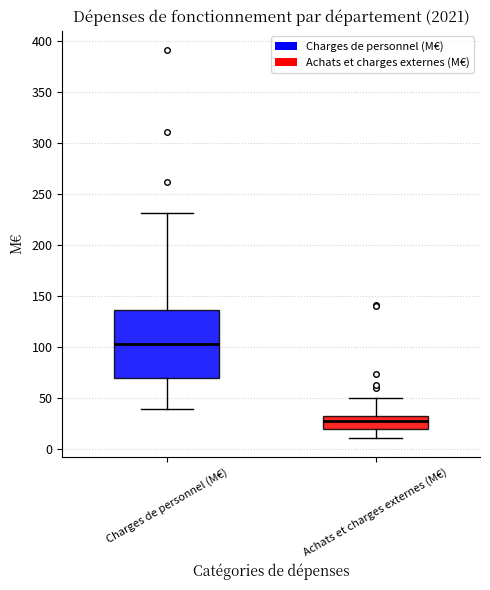

Which box has the highest median line?

Charges de personnel (M€)